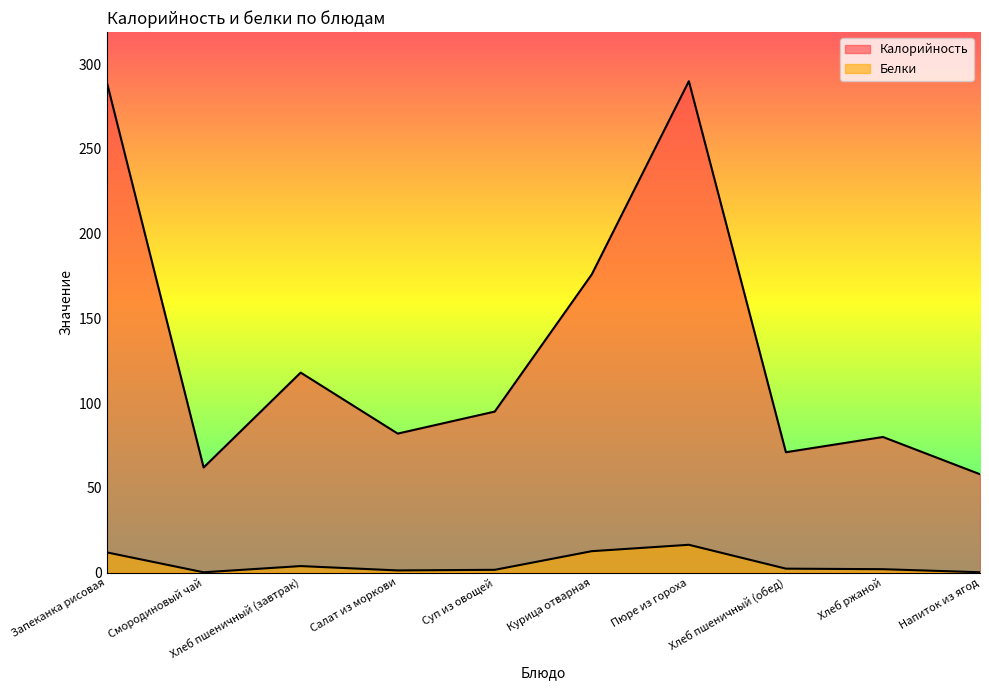

True or false: Калорийность and Белки cross at least once.

False